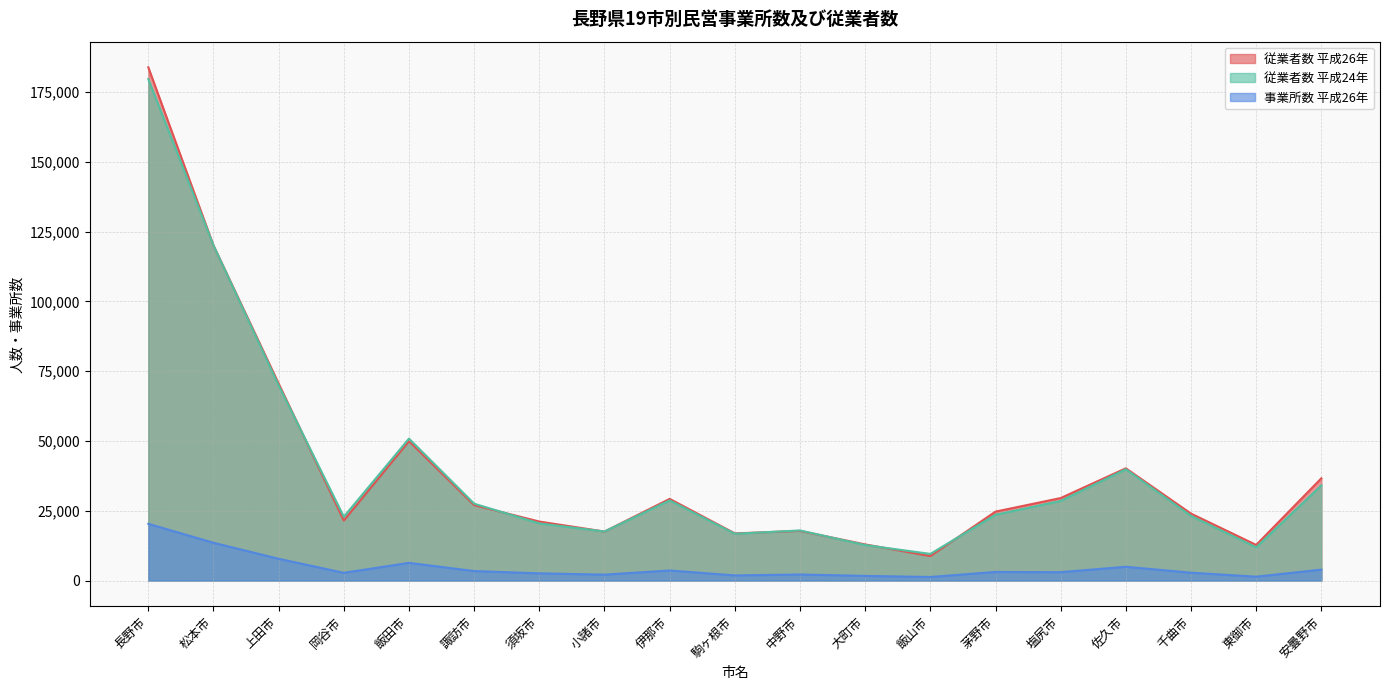

What is the label of the 14th point from the left?

茅野市